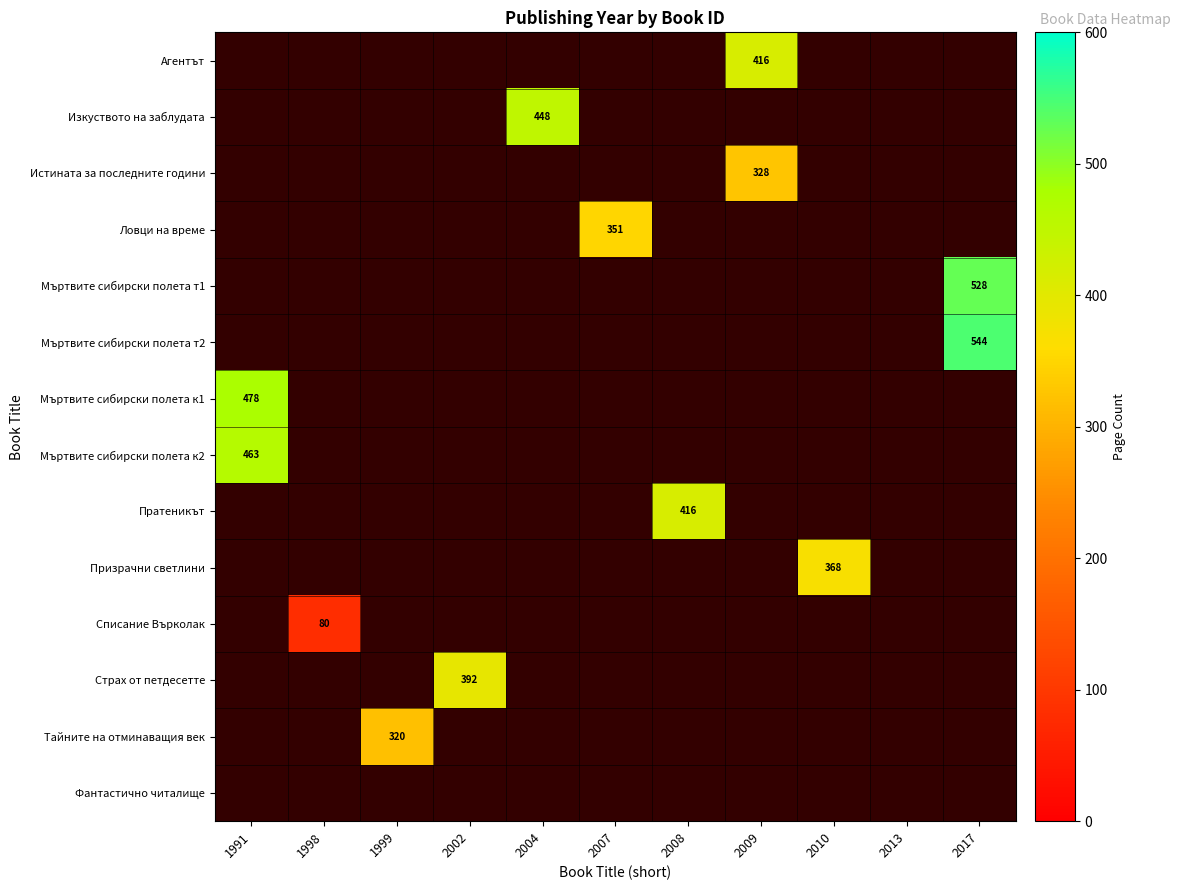

What is the smallest value displayed?

80.0